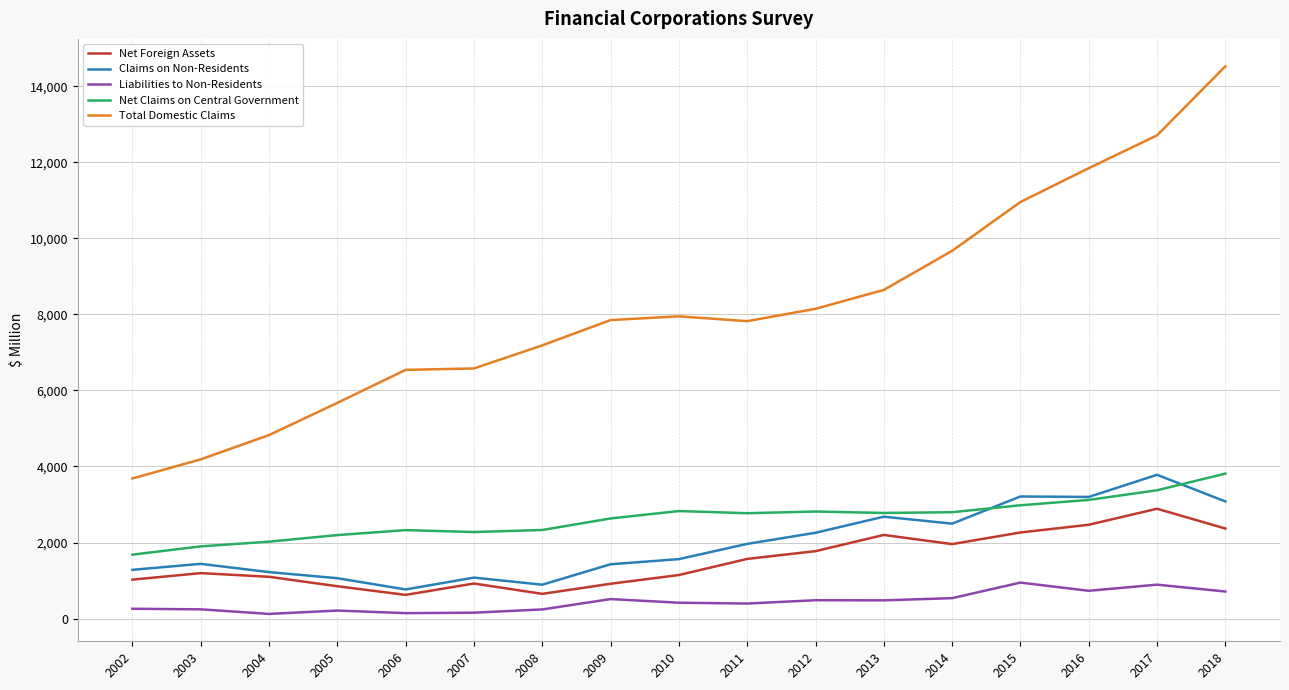

At how many categories does at least one series exceed 2552?

17